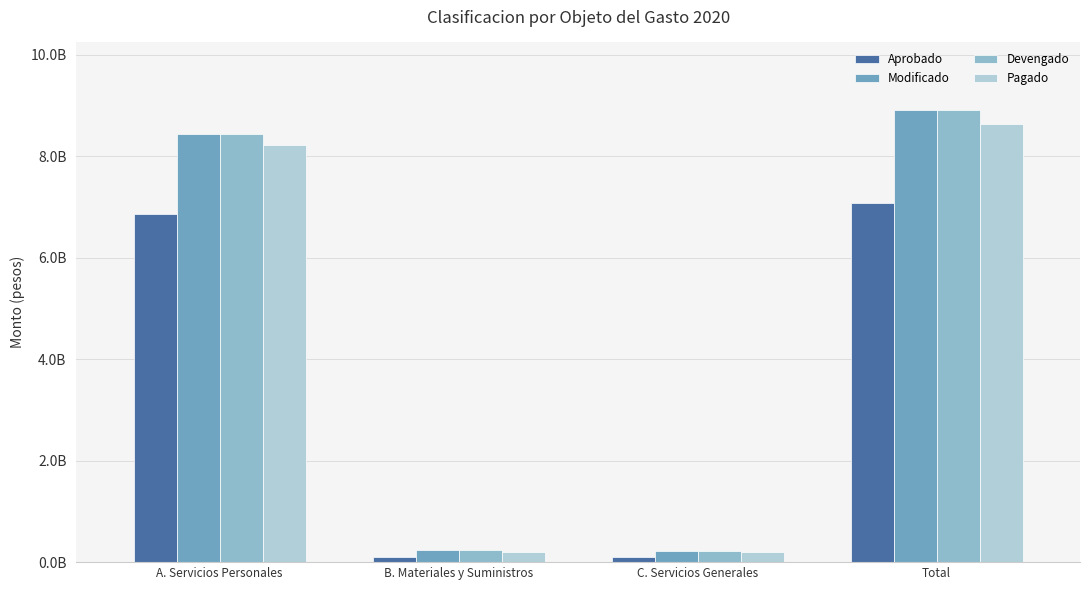

What is the total value across all series at C. Servicios Generales?

753577072.5